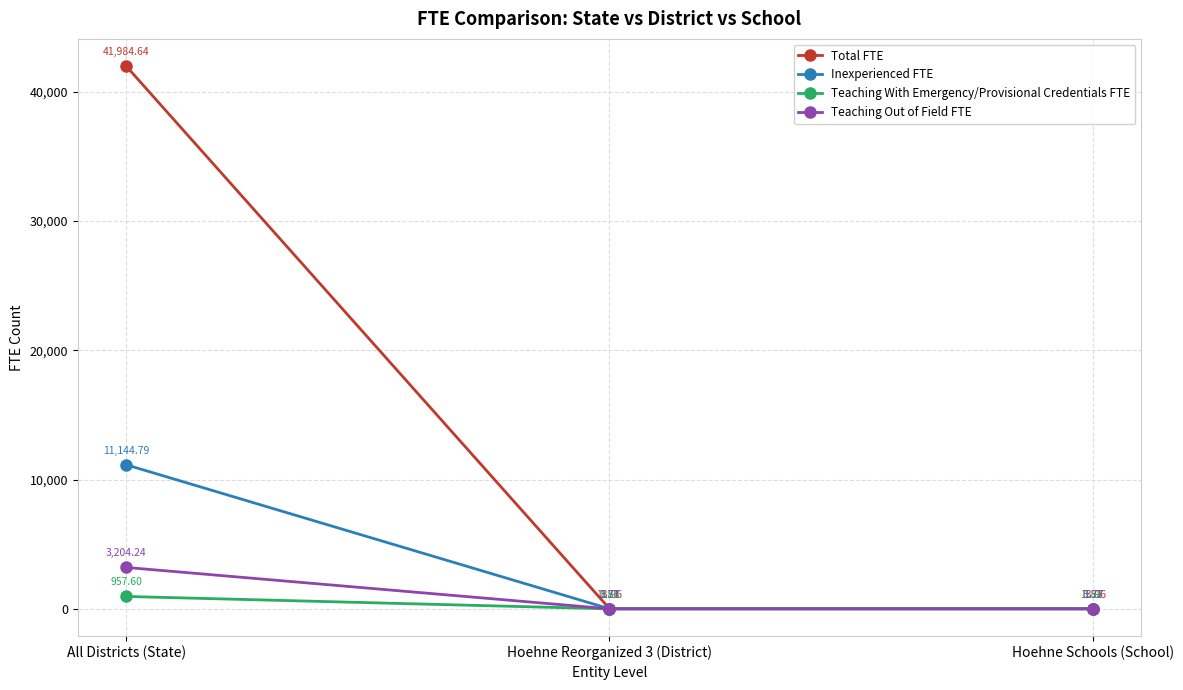

What is the approximate value of Total FTE at Hoehne Schools (School)?

14.0